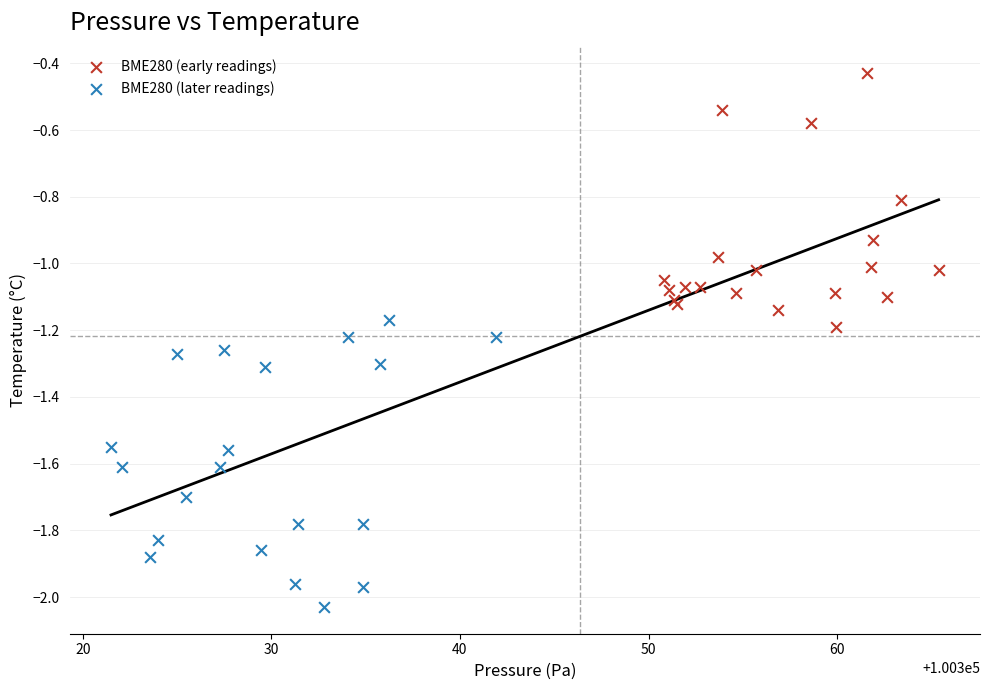

Which series contains the lowest Y value?

BME280 (later readings)